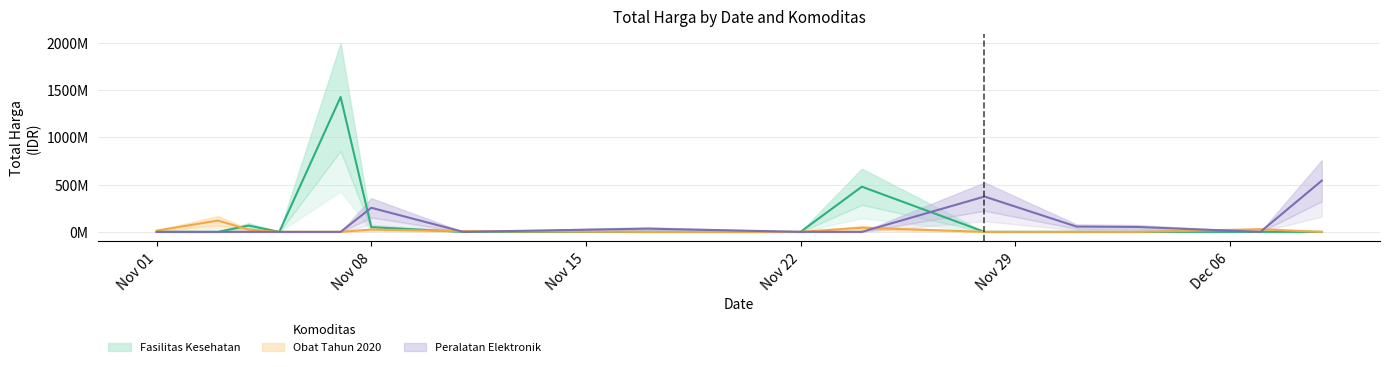

Where is Fasilitas Kesehatan nearest to the value 712933950?

2021-11-24